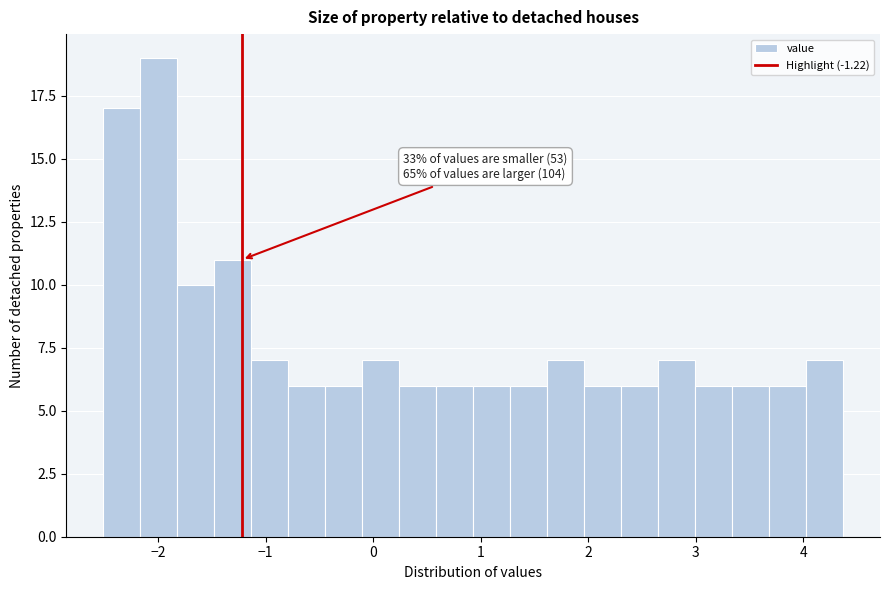

Read against the x-axis, roughly where is the centre of the tallest bar?

-2.0